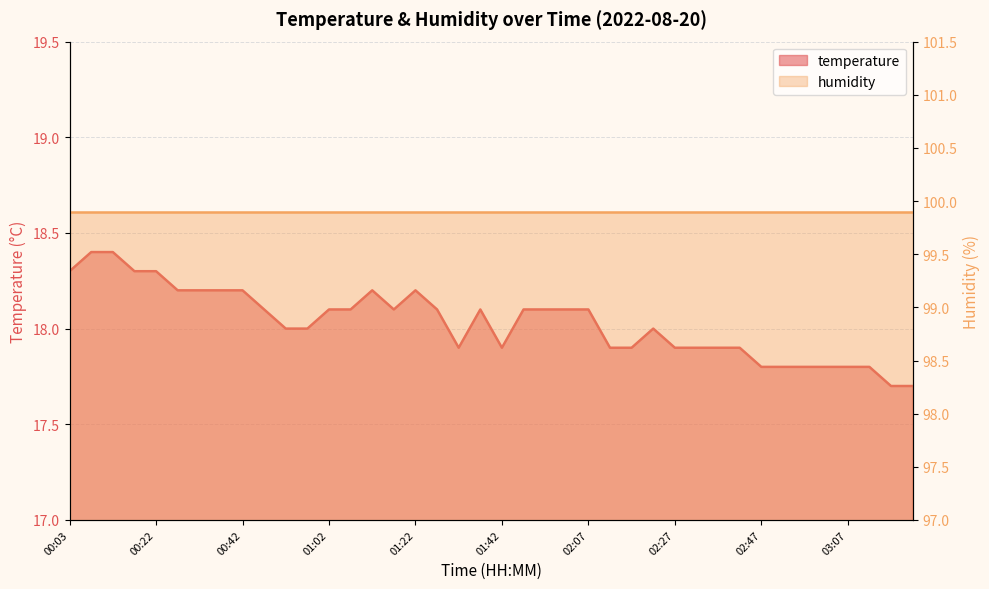

What is the sum of the values at 00:12 and 01:12?

36.6